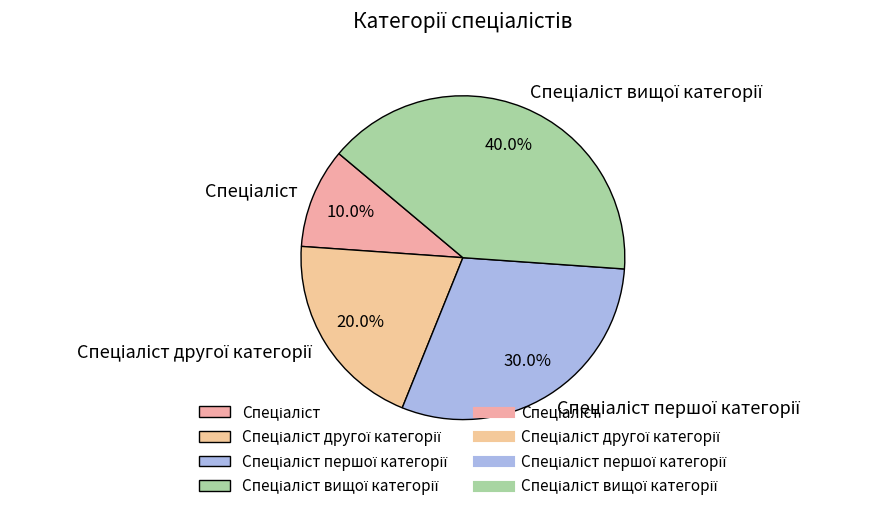

Does any single category account for the majority?

No